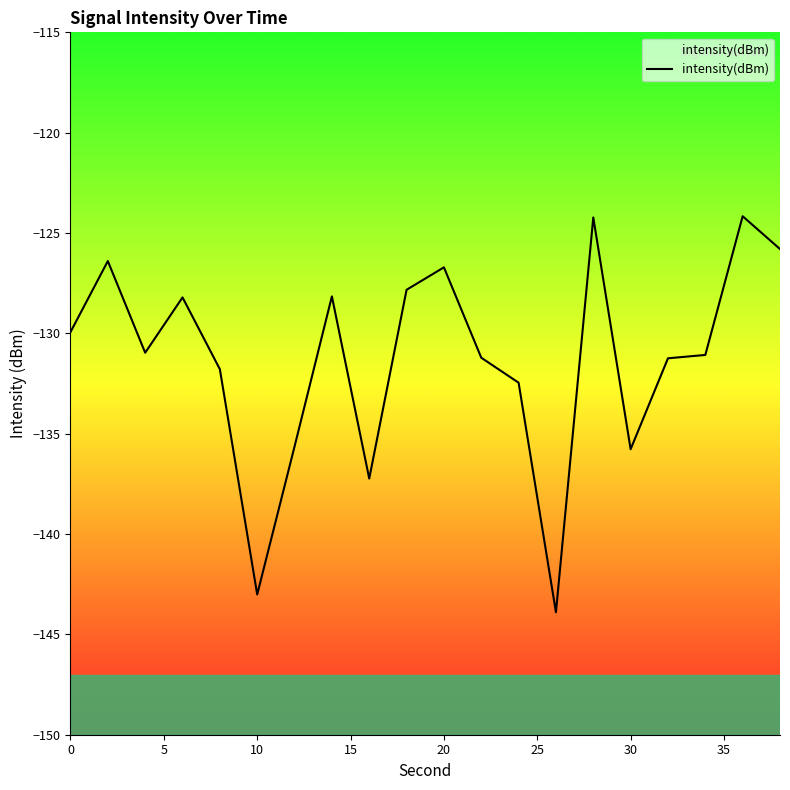

What is the smallest value displayed?

-143.9